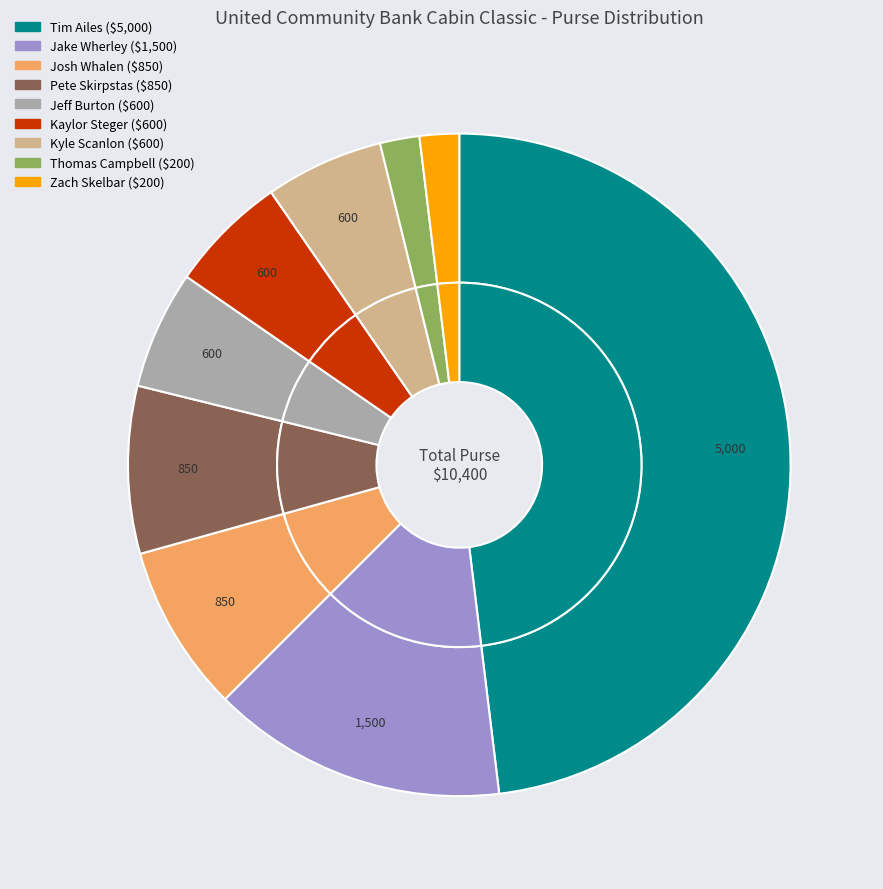

Which category has the biggest portion of the pie?

Tim Ailes